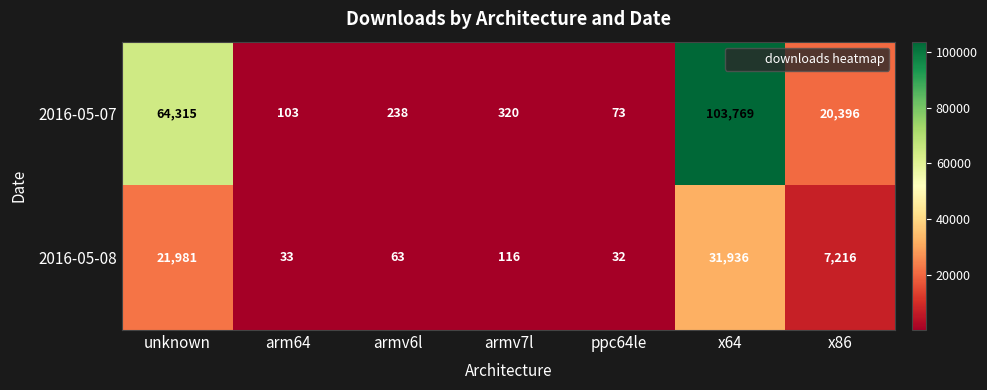

List the series in order of their peak value, lowest first.

2016-05-08, 2016-05-07